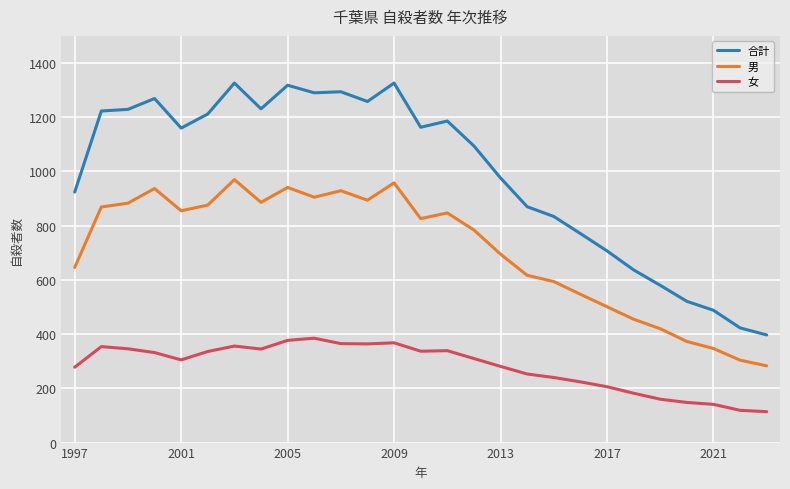

At how many categories does at least one series exceed 997?

15